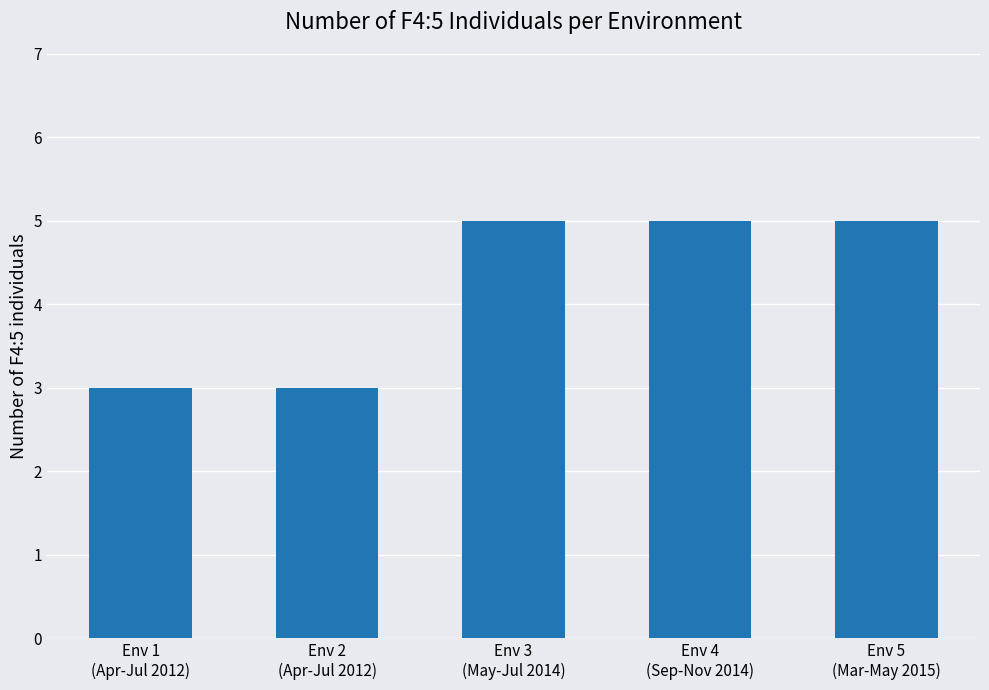

Reading left to right, list all the values displayed in this chart.

3	3	5	5	5